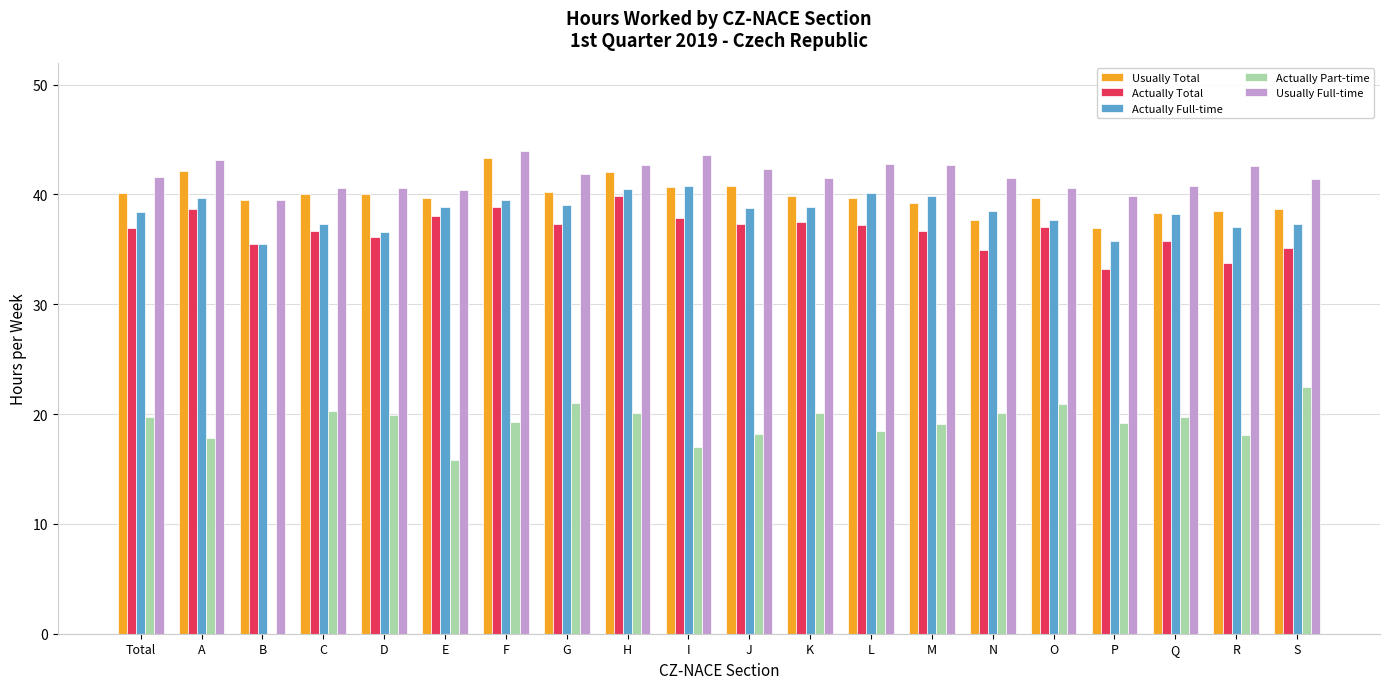

What value does the Usually Full-time series have at I?

43.6